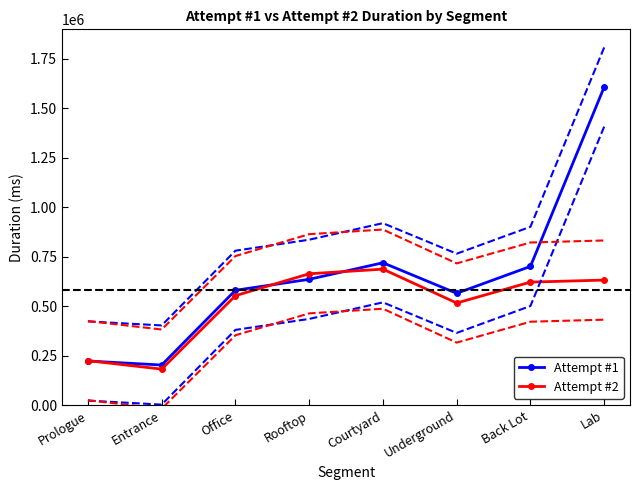

Which series has the largest total across all categories?

Attempt #1